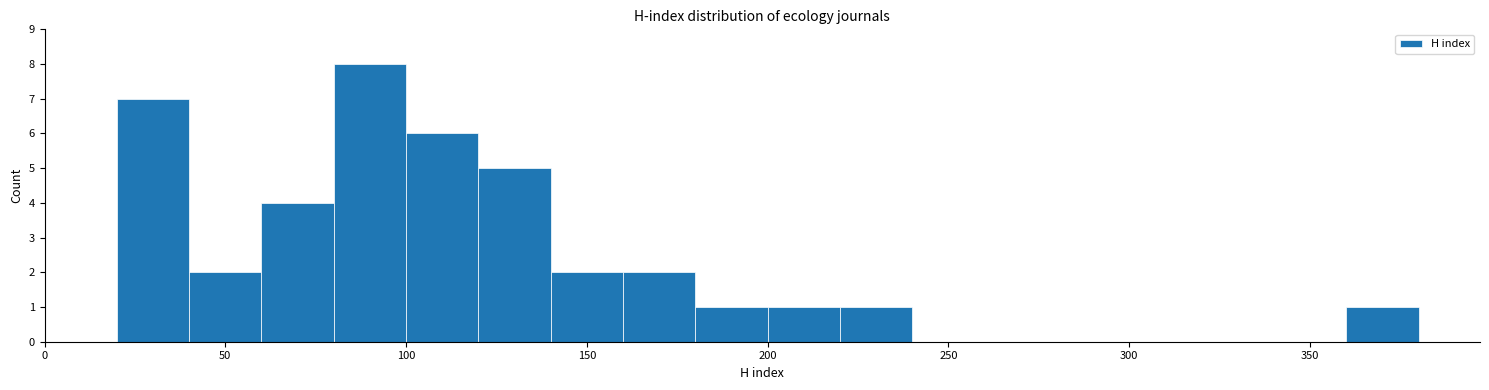

Which range on the x-axis has the tallest bar?

80 to 100